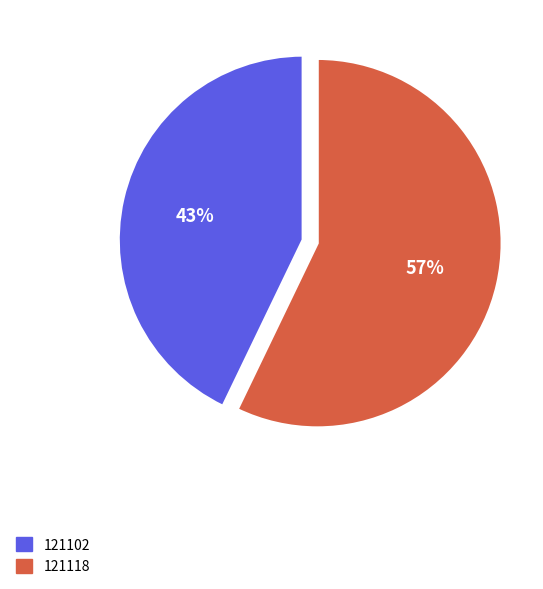

The 121102 slice represents 34% of the pie. True or false?

False